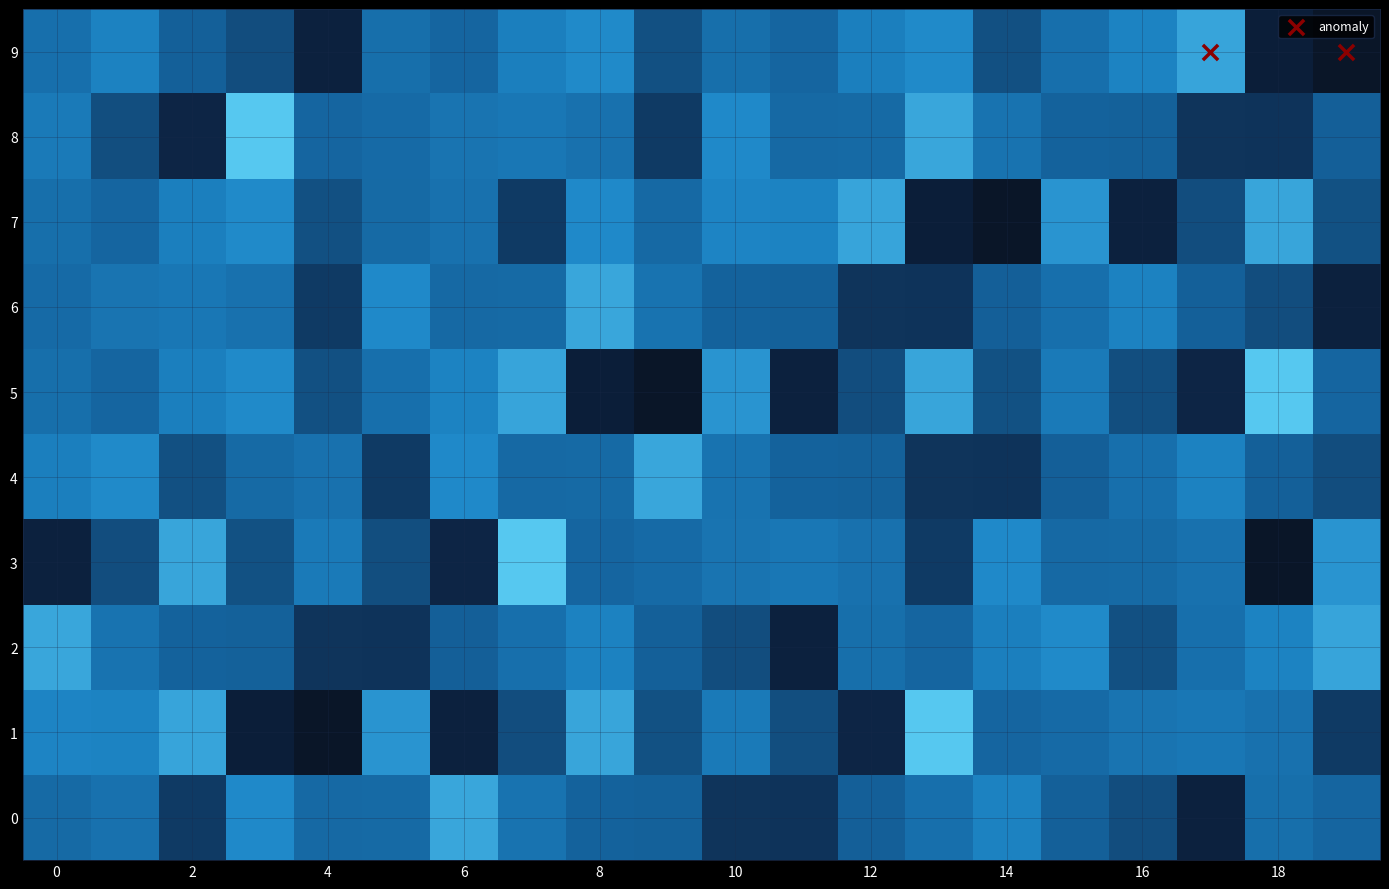

Reading right to left, transcribe all the data shown in this chart.

0: -111.3	-110.8	-113.8	-112.1	-111.5	-109.7	-110.8	-111.5	-112.9	-112.9	-111.5	-111.5	-110.5	-108.4	-111.1	-111.2	-109.3	-112.7	-110.6	-111.1
1: -112.7	-110.6	-110.3	-110.5	-111.0	-111.3	-107.3	-113.4	-112.1	-110.1	-112.0	-108.4	-112.1	-113.8	-109.0	-115.5	-114.2	-108.5	-109.6	-109.6
2: -108.5	-109.6	-110.8	-112.0	-109.3	-109.8	-111.3	-110.8	-113.8	-112.1	-111.5	-109.7	-110.8	-111.5	-112.9	-112.9	-111.5	-111.5	-110.5	-108.4
3: -109.0	-115.5	-110.6	-111.1	-111.2	-109.3	-112.7	-110.6	-110.3	-110.5	-111.0	-111.3	-107.3	-113.4	-112.1	-110.1	-112.0	-108.4	-112.1	-113.8
4: -112.1	-111.5	-109.7	-110.8	-111.5	-112.9	-112.9	-111.5	-111.5	-110.5	-108.4	-111.1	-111.2	-109.3	-112.7	-110.6	-111.1	-112.0	-109.3	-109.8
5: -111.3	-107.3	-113.4	-112.1	-110.1	-112.0	-108.4	-112.1	-113.8	-109.0	-115.5	-114.2	-108.5	-109.6	-110.8	-112.0	-109.3	-109.8	-111.3	-110.8
6: -113.8	-112.1	-111.5	-109.7	-110.8	-111.5	-112.9	-112.9	-111.5	-111.5	-110.5	-108.4	-111.1	-111.2	-109.3	-112.7	-110.6	-110.3	-110.5	-111.0
7: -112.0	-108.4	-112.1	-113.8	-109.0	-115.5	-114.2	-108.5	-109.6	-109.6	-111.2	-109.3	-112.7	-110.6	-111.1	-112.0	-109.3	-109.8	-111.3	-110.8
8: -111.5	-112.9	-112.9	-111.5	-111.5	-110.5	-108.4	-111.1	-111.2	-109.3	-112.7	-110.6	-110.3	-110.5	-111.0	-111.3	-107.3	-113.4	-112.1	-110.1
9: -115.5	-114.2	-108.5	-109.6	-110.8	-112.0	-109.3	-109.8	-111.3	-110.8	-112.0	-109.3	-109.8	-111.3	-110.8	-113.8	-112.1	-111.5	-109.7	-110.8